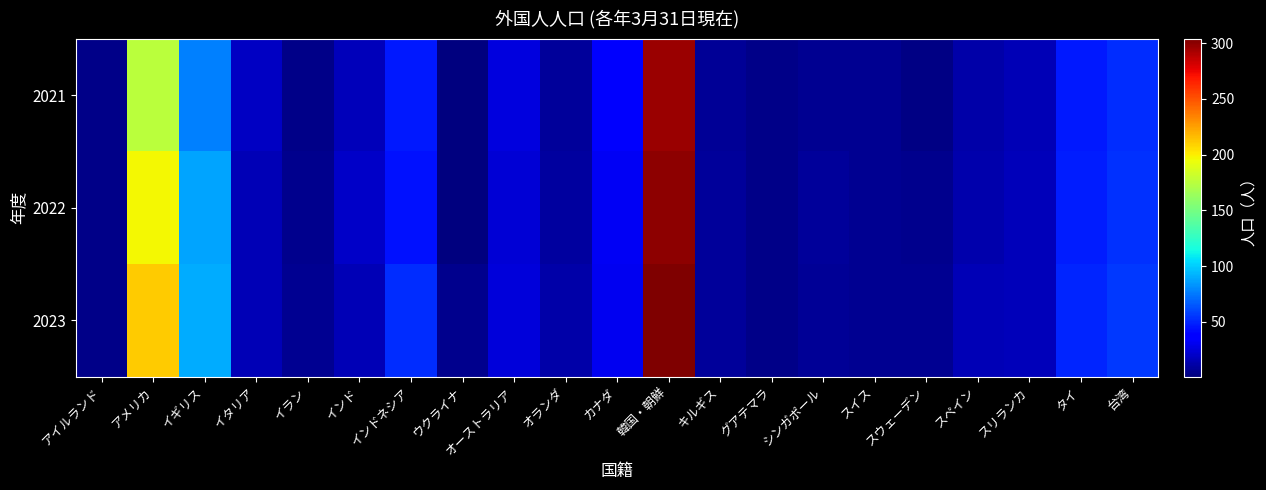

Reading left to right, what are all the values shown in this chart?

2021: アイルランド=4	アメリカ=176	イギリス=77	イタリア=19	イラン=4	インド=17	インドネシア=47	ウクライナ=1	オーストラリア=26	オランダ=9	カナダ=35	韓国・朝鮮=296	キルギス=8	グアテマラ=4	シンガポール=6	スイス=6	スウェーデン=3	スペイン=12	スリランカ=16	タイ=47	台湾=52
2022: アイルランド=4	アメリカ=197	イギリス=88	イタリア=16	イラン=5	インド=21	インドネシア=44	ウクライナ=2	オーストラリア=24	オランダ=10	カナダ=32	韓国・朝鮮=300	キルギス=9	グアテマラ=4	シンガポール=9	スイス=6	スウェーデン=5	スペイン=14	スリランカ=17	タイ=48	台湾=54
2023: アイルランド=4	アメリカ=211	イギリス=90	イタリア=16	イラン=6	インド=16	インドネシア=52	ウクライナ=5	オーストラリア=25	オランダ=12	カナダ=31	韓国・朝鮮=304	キルギス=9	グアテマラ=4	シンガポール=8	スイス=6	スウェーデン=6	スペイン=16	スリランカ=17	タイ=50	台湾=56